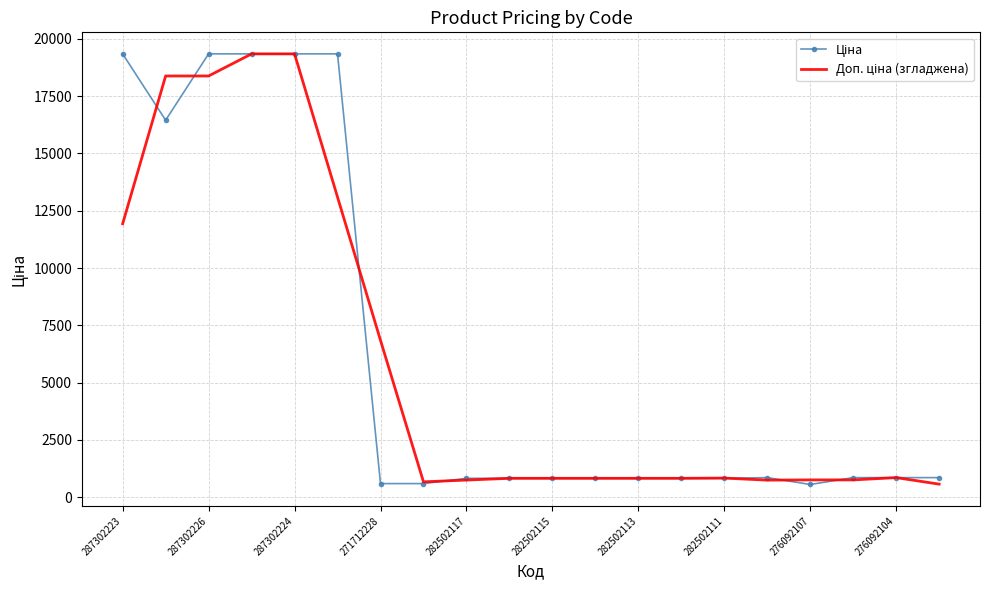

What is the smallest value displayed?

555.1